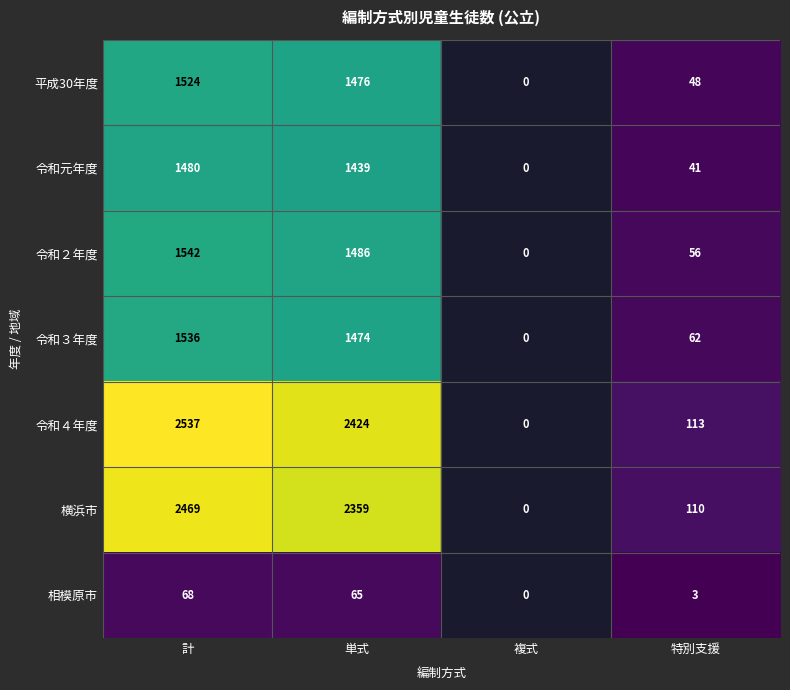

Which series has the largest total across all categories?

令和４年度